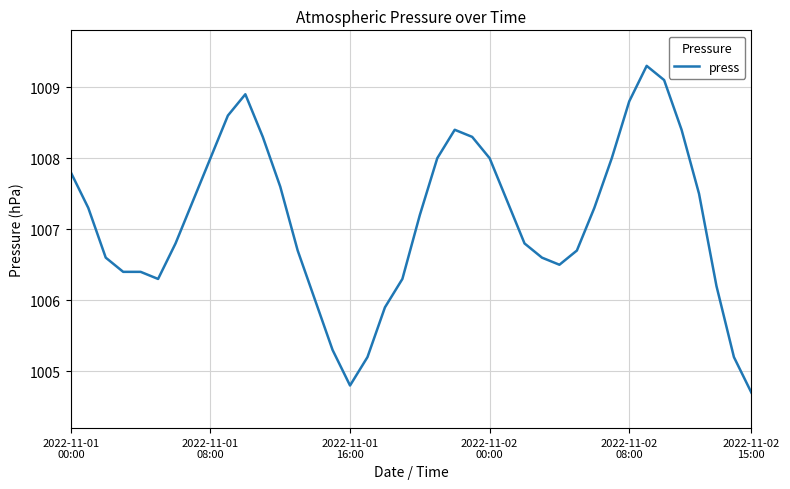

What is the greatest value displayed?

1009.3